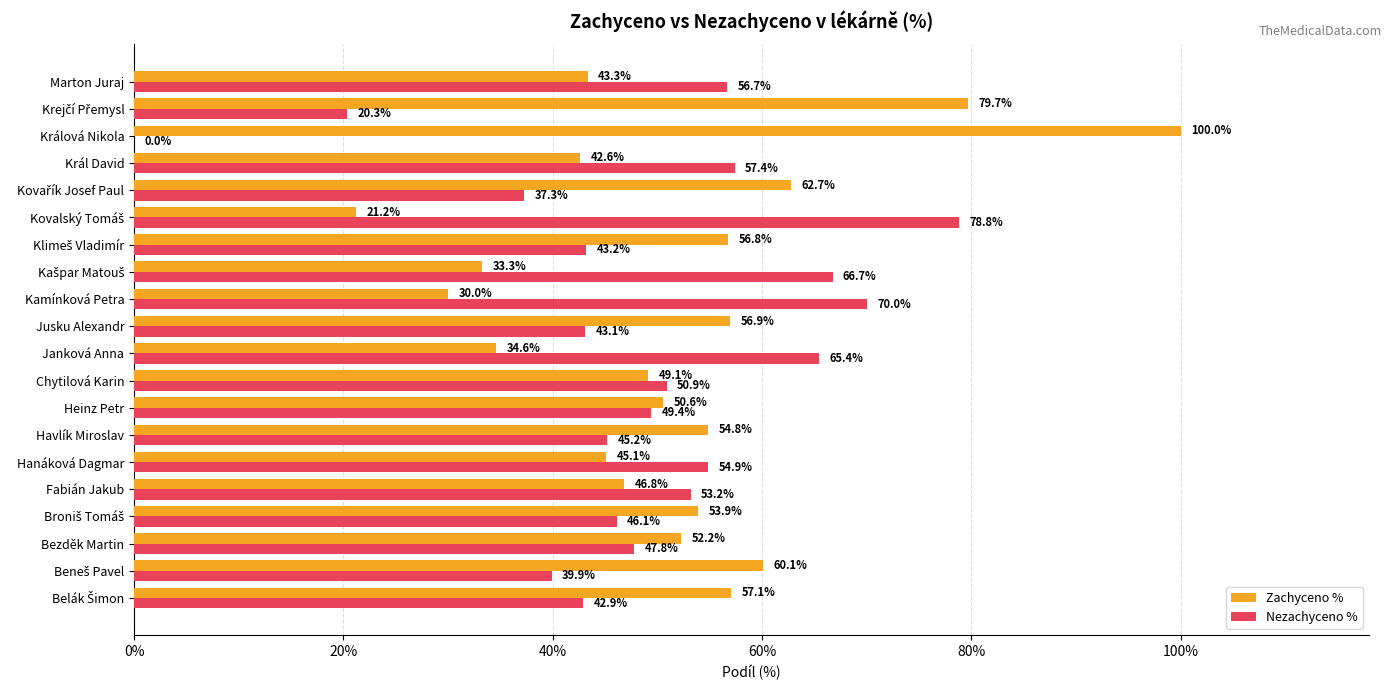

What are all the series names shown in the legend?

Zachyceno %, Nezachyceno %